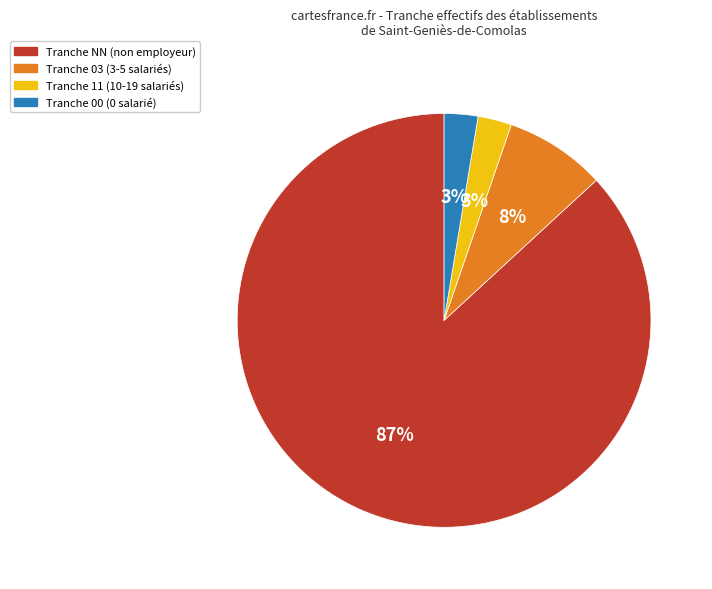

Is there a majority slice in this chart?

Yes